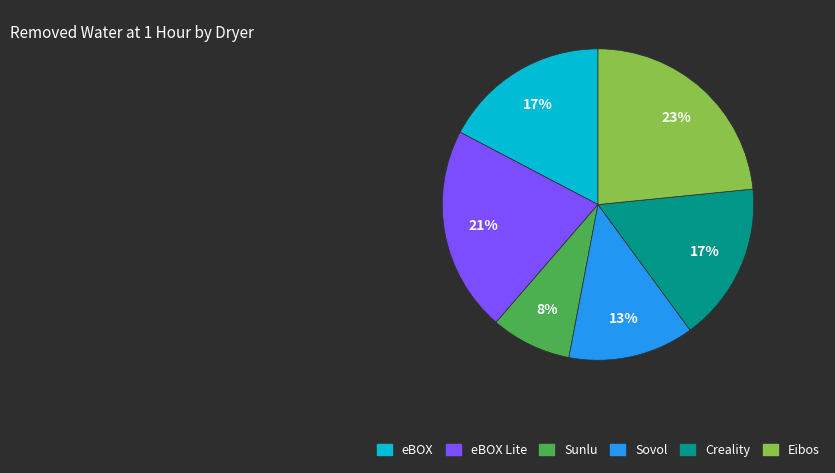

Is there a majority slice in this chart?

No